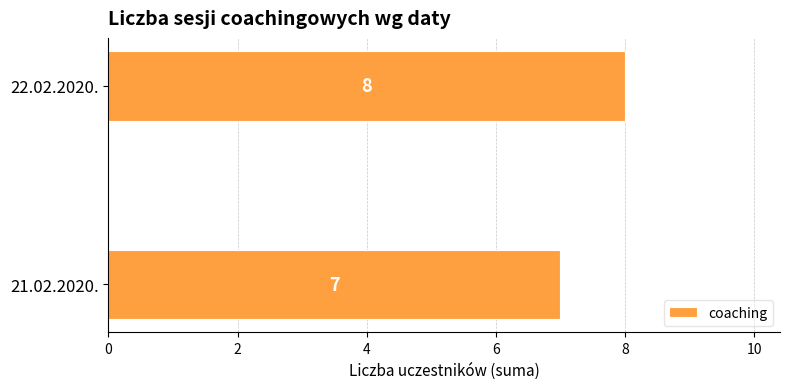

What is the change in value from 21.02.2020. to 22.02.2020.?

+1